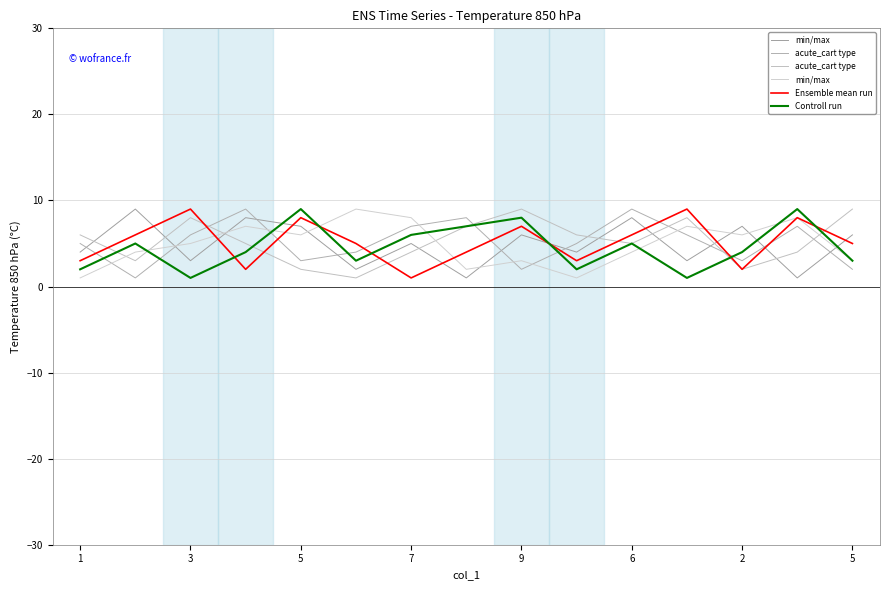

How many lines are shown in the chart?

6